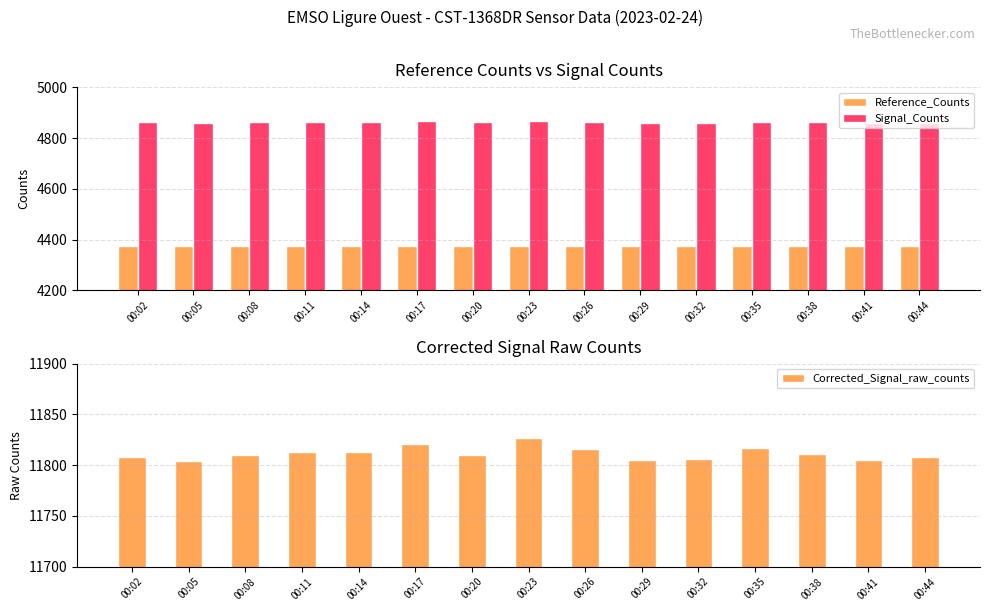

Count the number of data series in this chart.

3